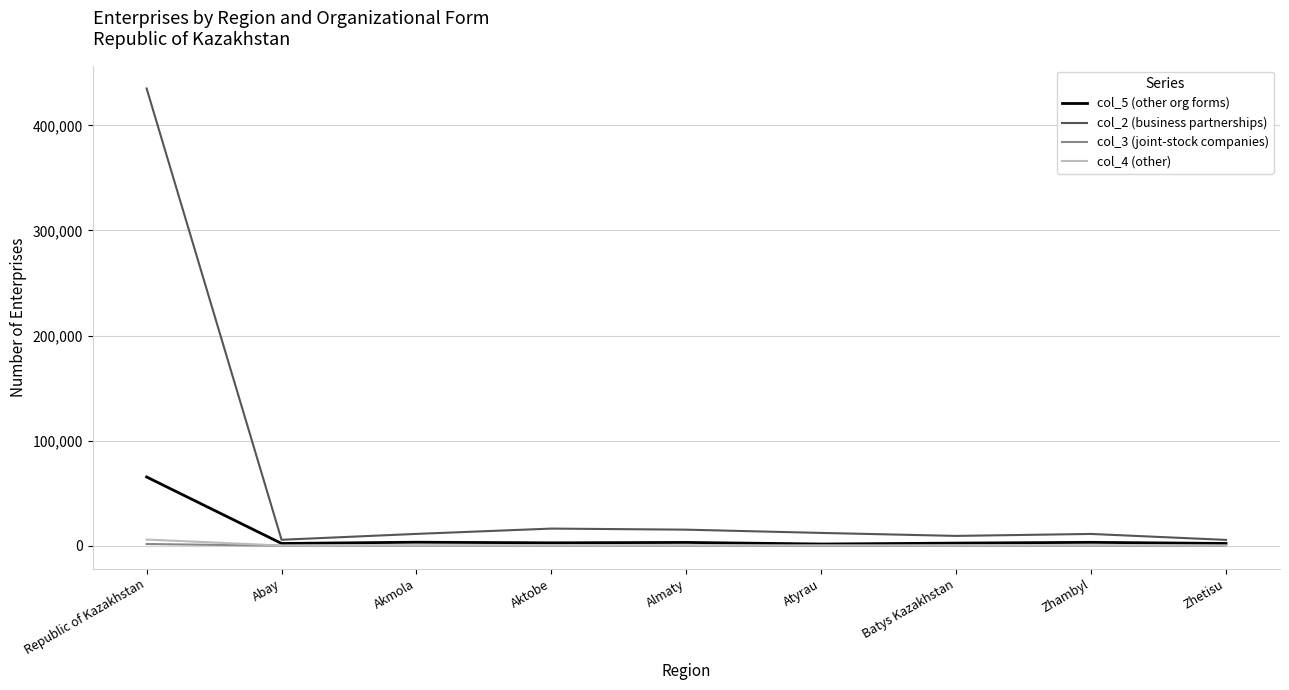

Which series has the largest range (max minus min)?

col_2 (business partnerships)